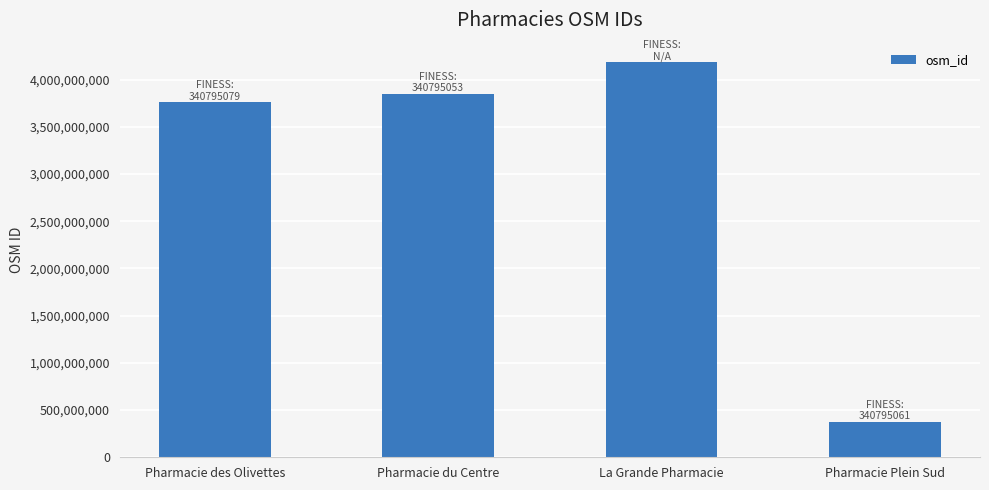

Reading left to right, what are all the values shown in this chart?

3763998460	3849643587	4183129940	374099973